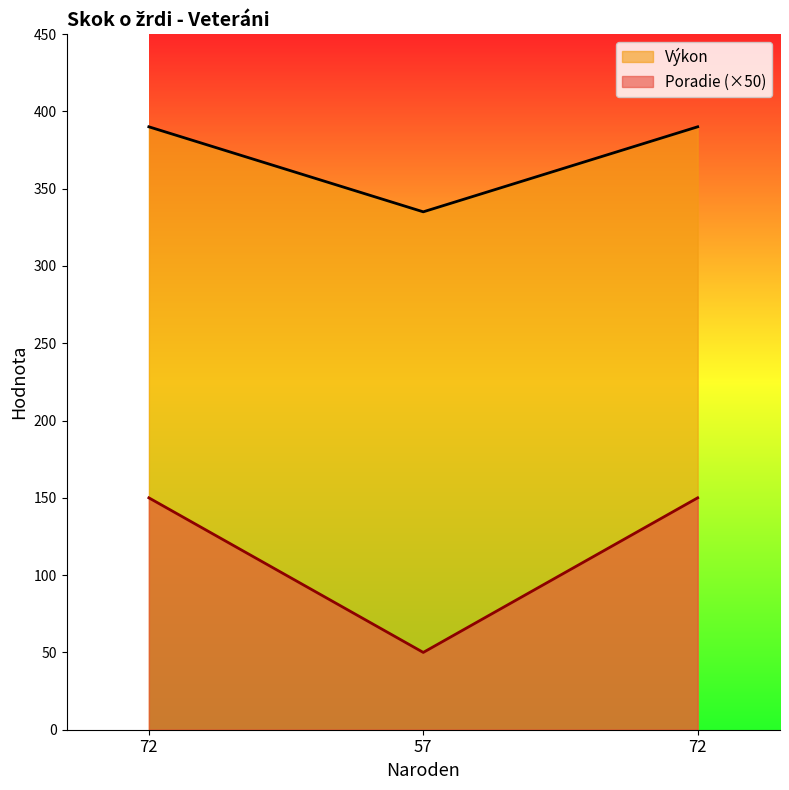

Where is Výkon nearest to the value 100?

72